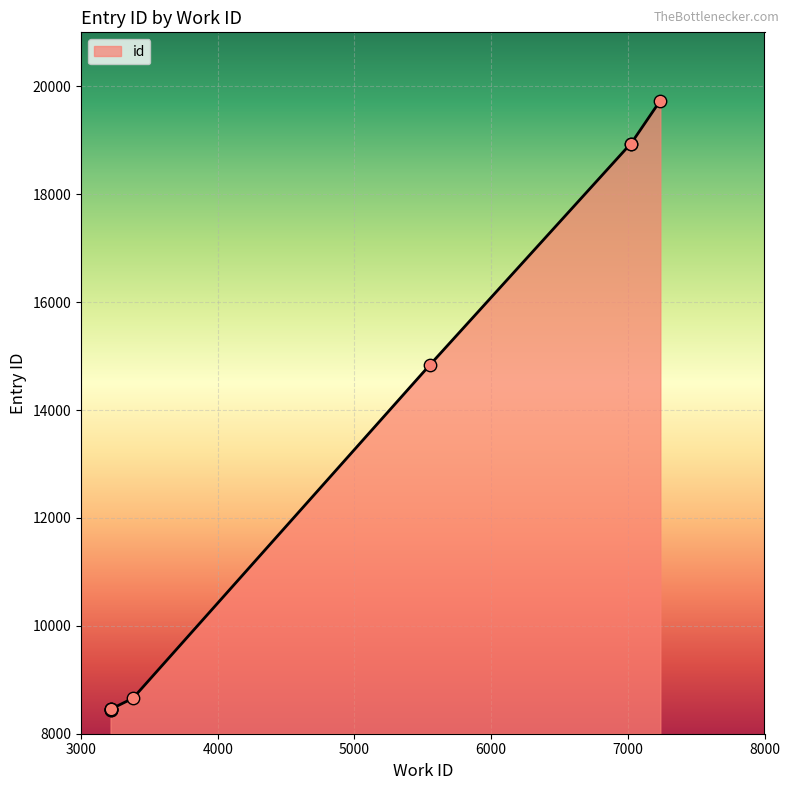

Approximately how many times larger is the value at 3216 compared to 3216?

1.0